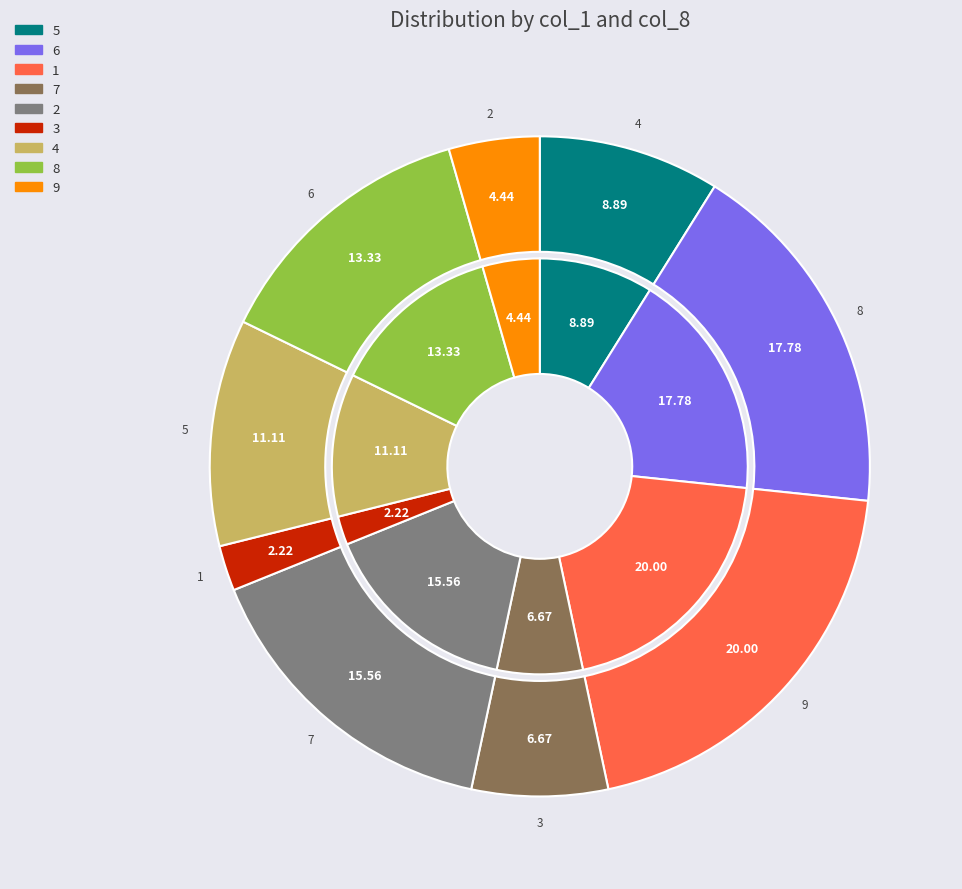

Which has a higher value, 4 or 3?

4